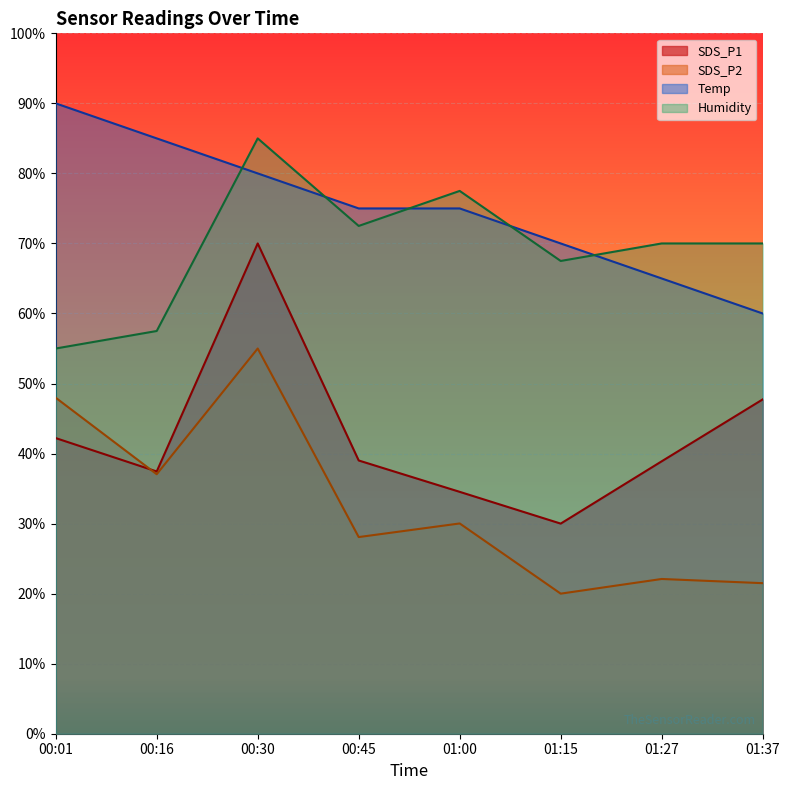

At which label does SDS_P1 first exceed 39?

00:01